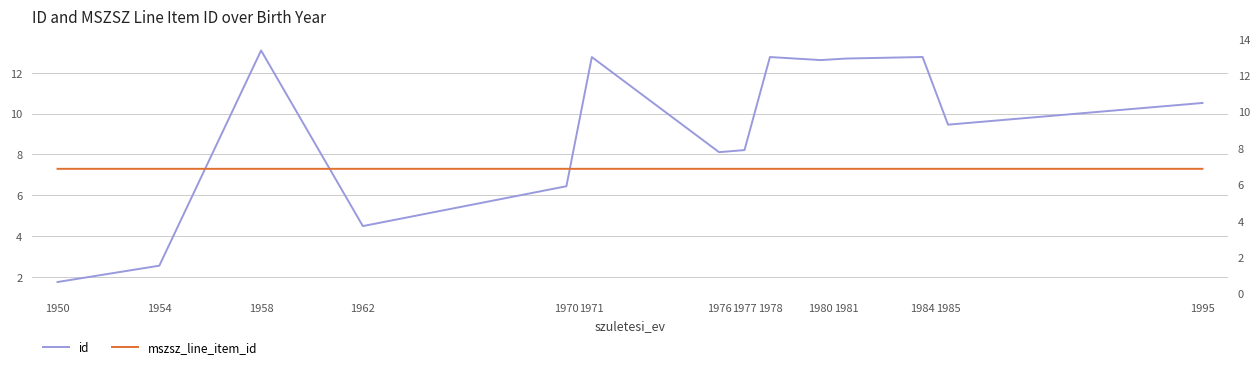

Between which two adjacent categories do mszsz_line_item_id and id first intersect?

1954 and 1958